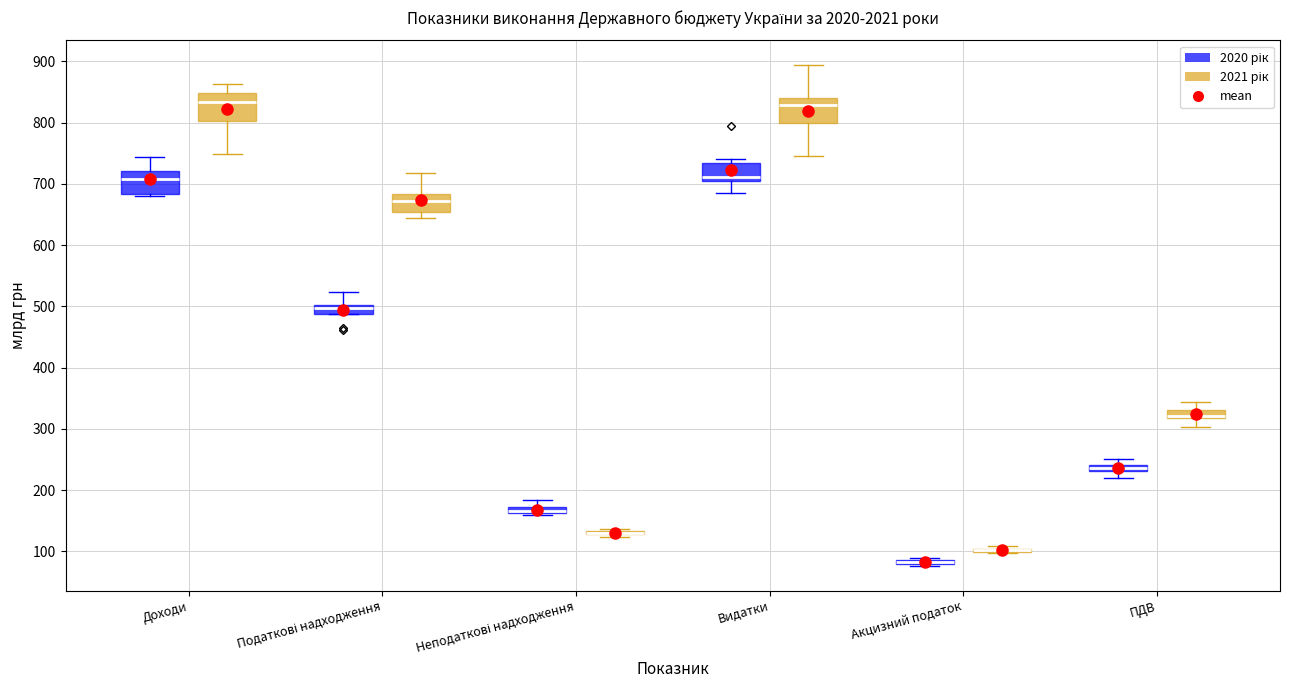

Where is the lower edge of the box for Податкові надходження (2020 рік) on the y-axis? The values are not printed on the chart, so give them approximately, as read against the axis.

490